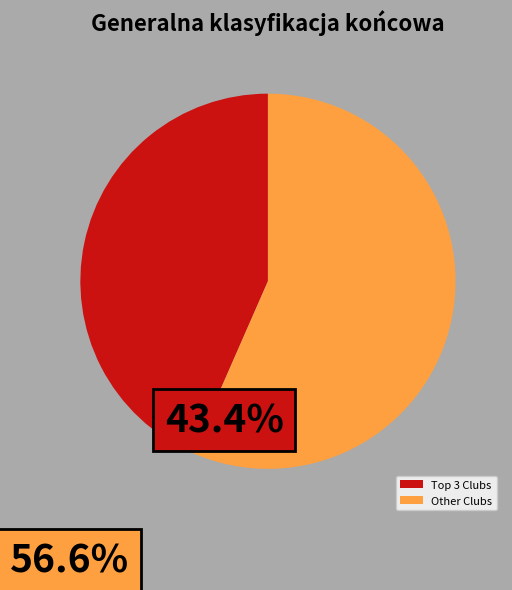

Which category has the smallest portion of the pie?

Top 3 Clubs